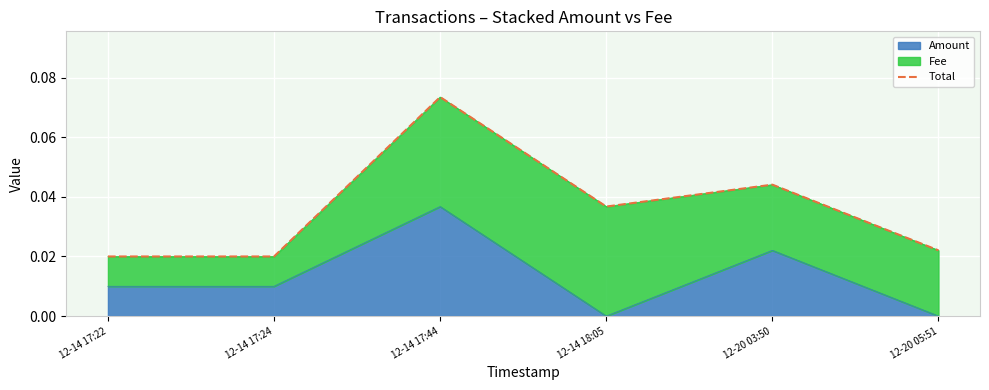

What is the maximum value shown in the chart?

0.1